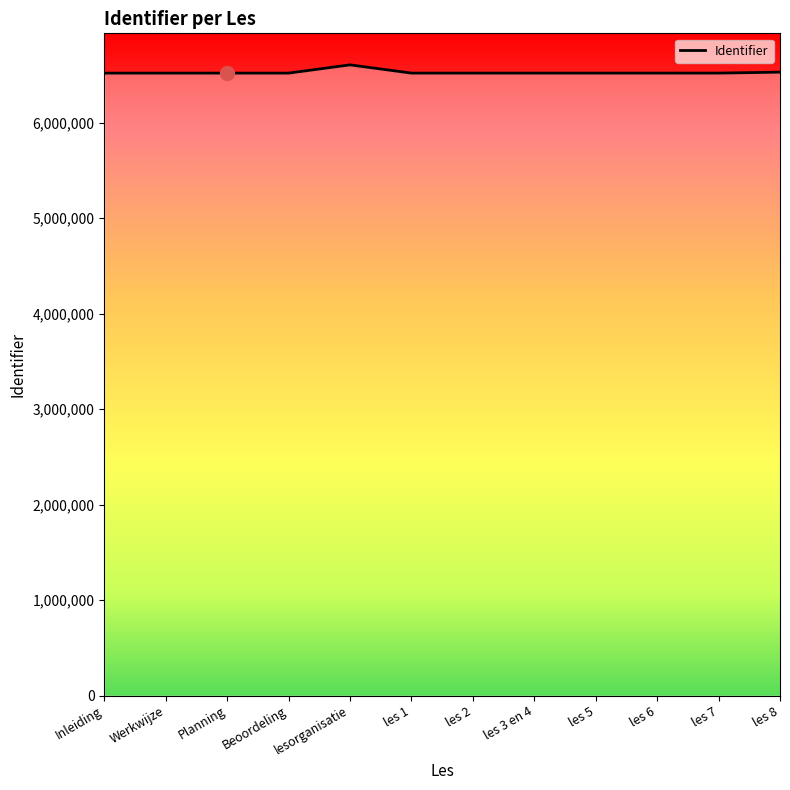

How many values exceed 6518713?

5